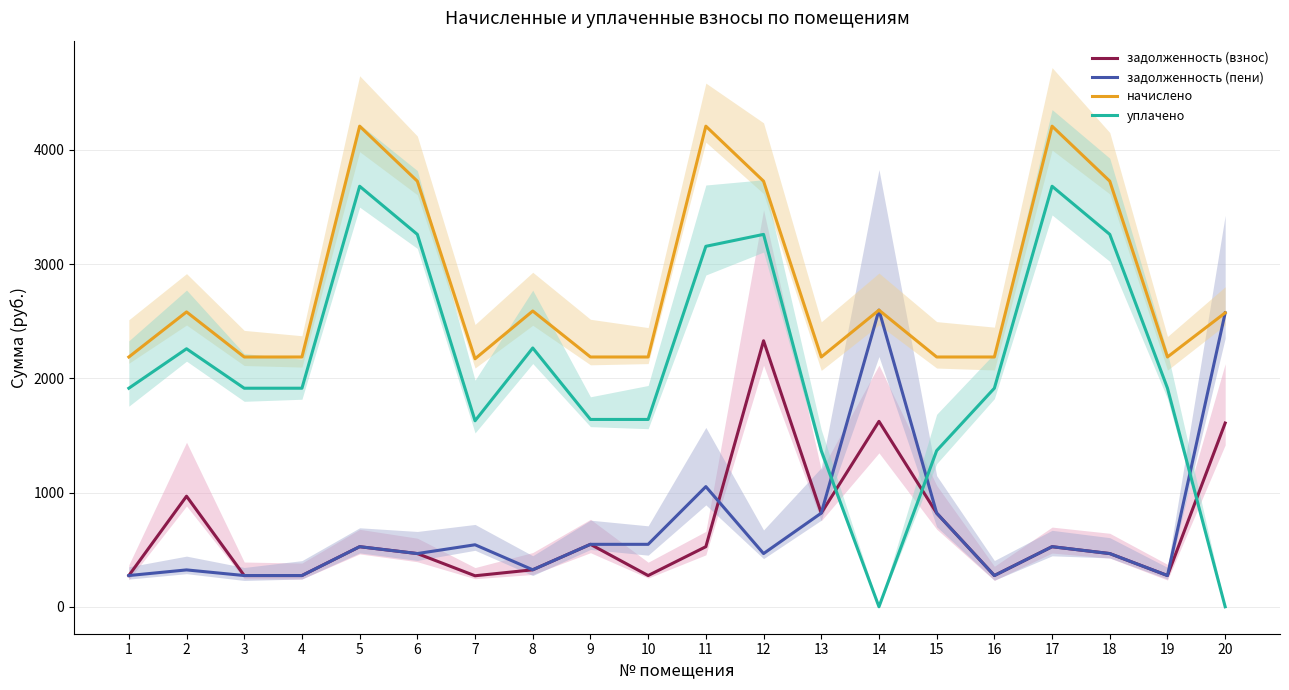

What is the value of the начислено point at the 3rd from the left?

2187.2